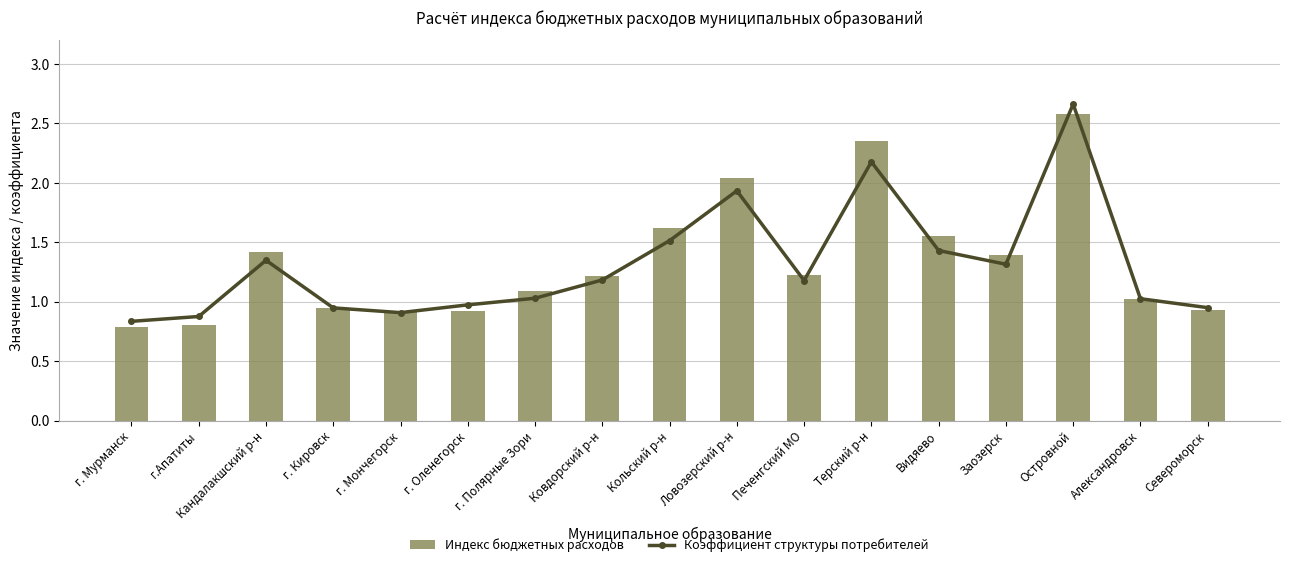

How many values in the Коэффициент структуры потребителей series are below 1?

6